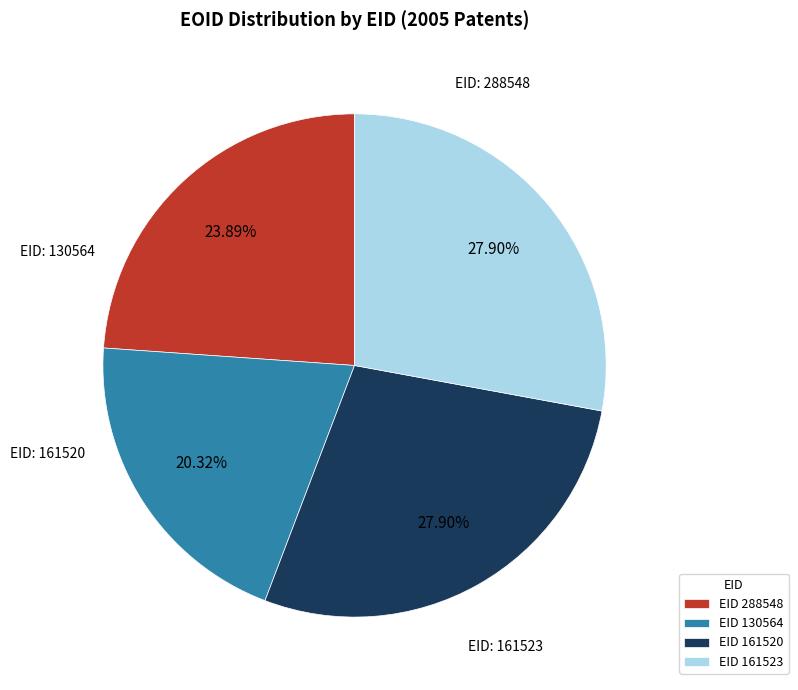

Between EID 161523 and EID 130564, which is larger?

EID 161523